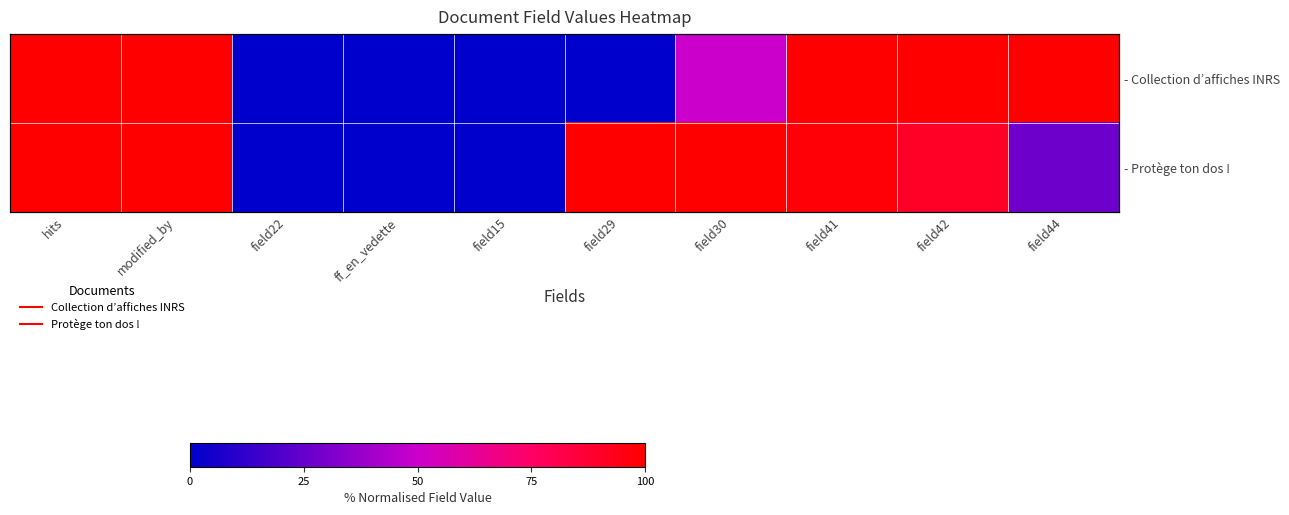

Between modified_by and ff_en_vedette, which is larger?

modified_by